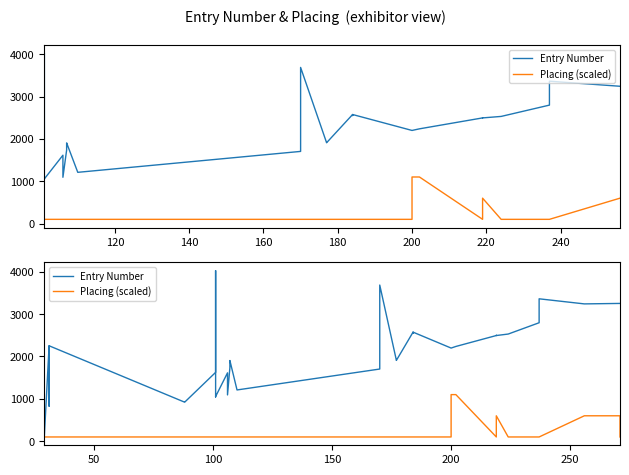

What is the value of the Entry Number point at the 36th from the left?

2797